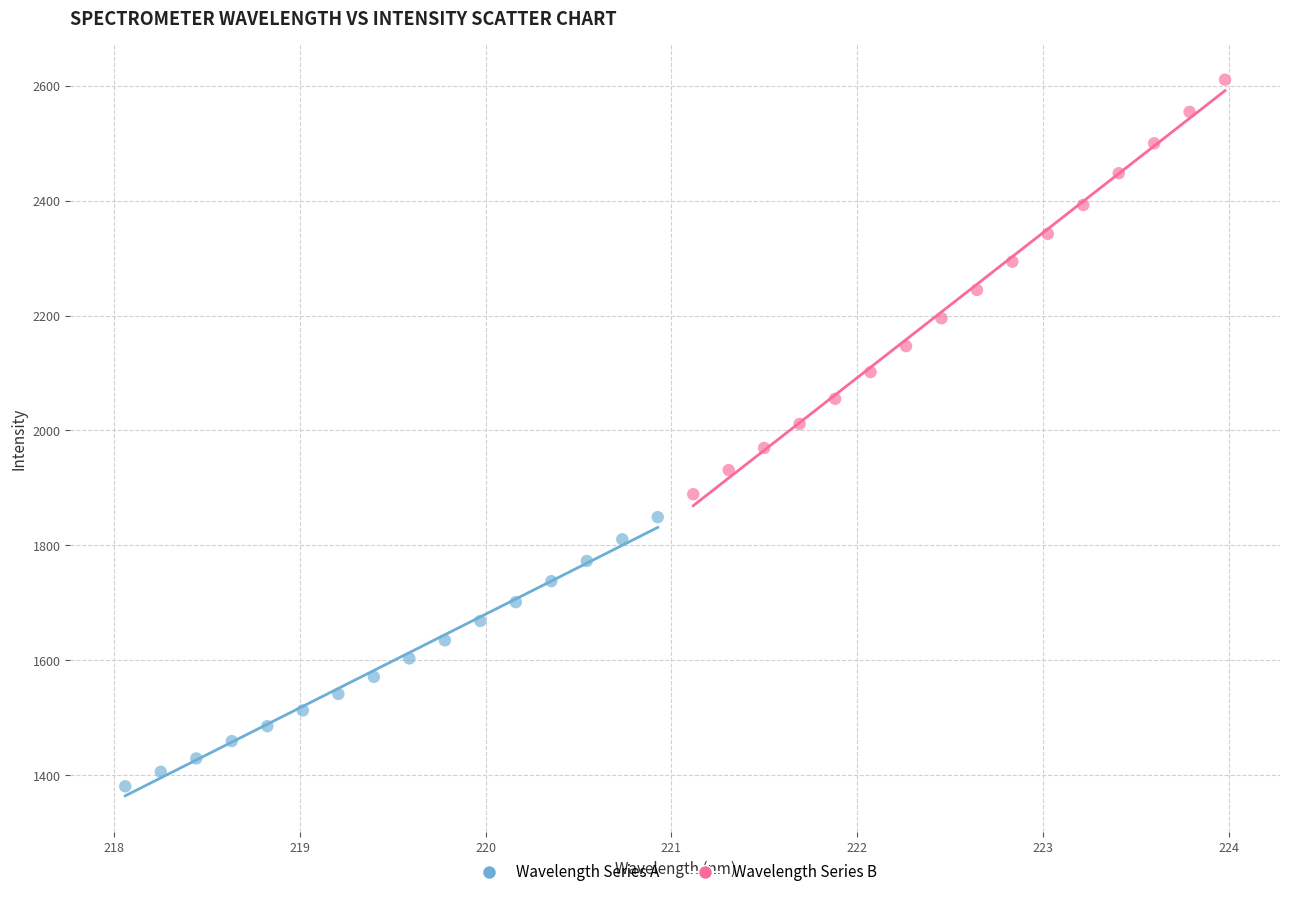

Which series has the largest Y range (max minus min)?

Wavelength Series B